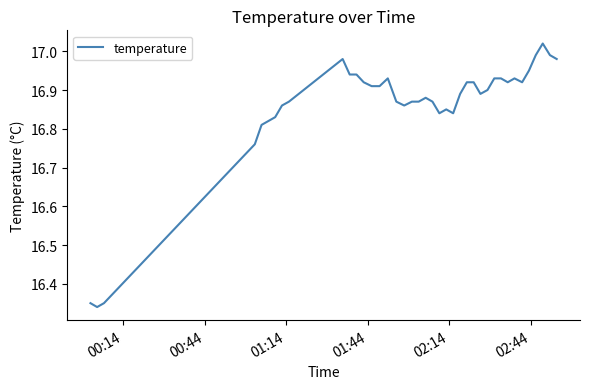

Is this an area chart (filled region under the line)?

No